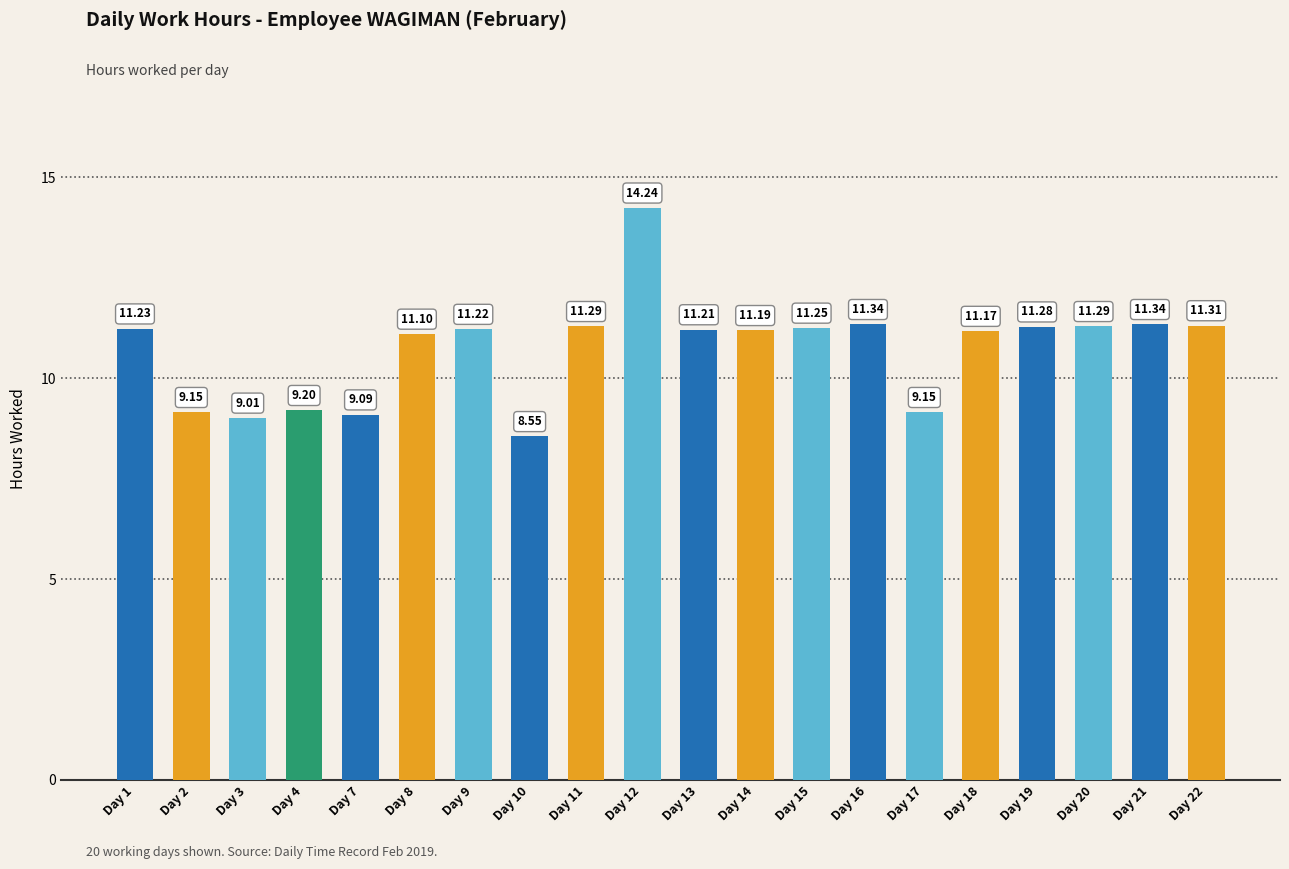

What is the difference between the maximum and minimum values?

5.7